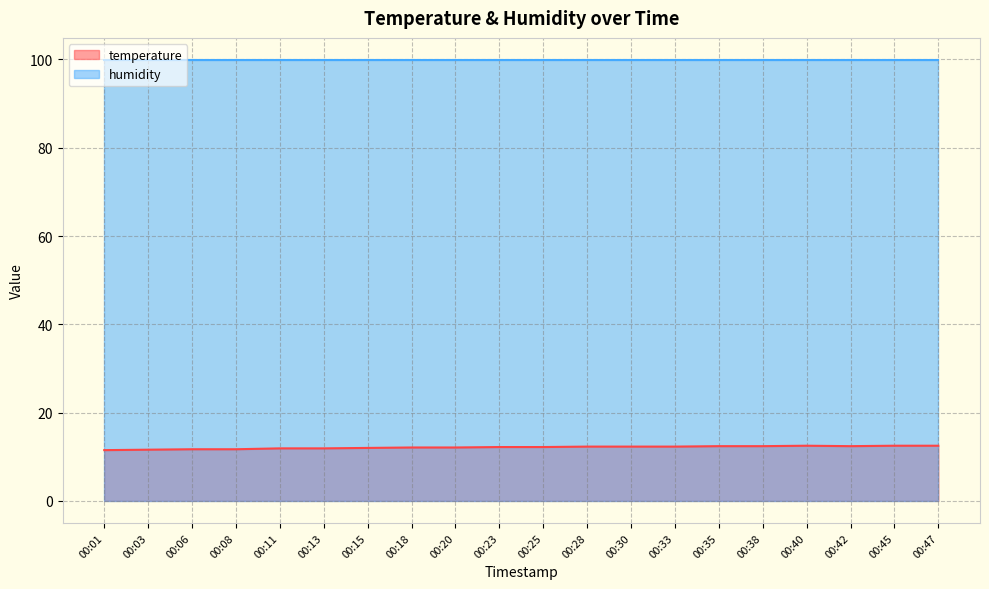

What is the difference between the maximum and second lowest values?

0.9